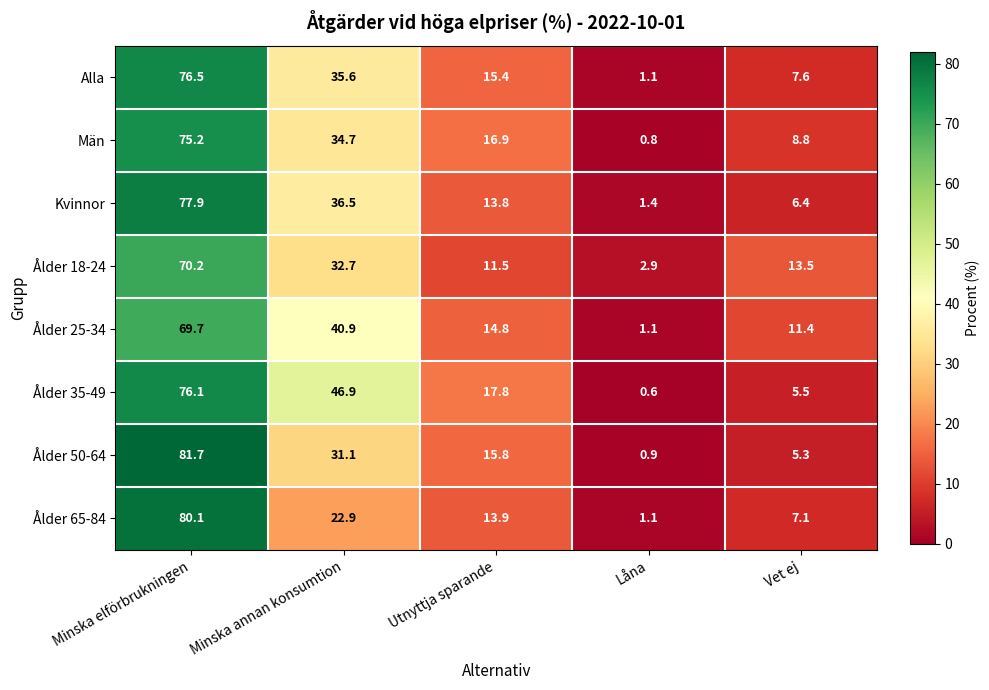

At which category does the chart reach its minimum across all series?

Låna